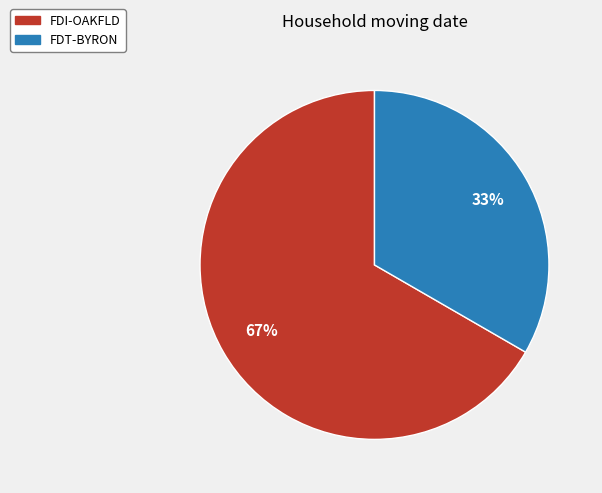

Approximately how many times larger is the value at FDI-OAKFLD compared to FDT-BYRON?

2.0